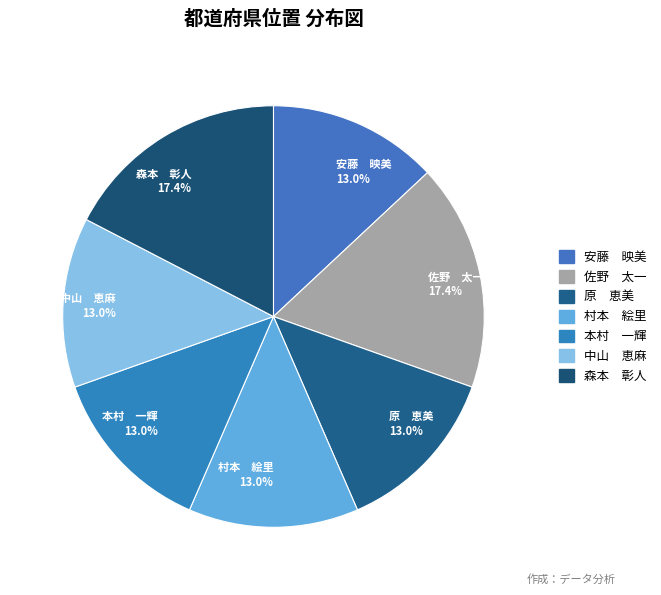

Between 安藤 映美 and 森本 彰人, which is larger?

森本 彰人